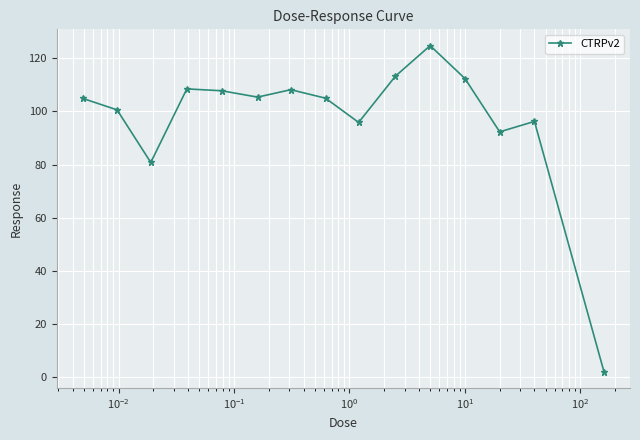

What is the value of the 9th point from the left?

95.9